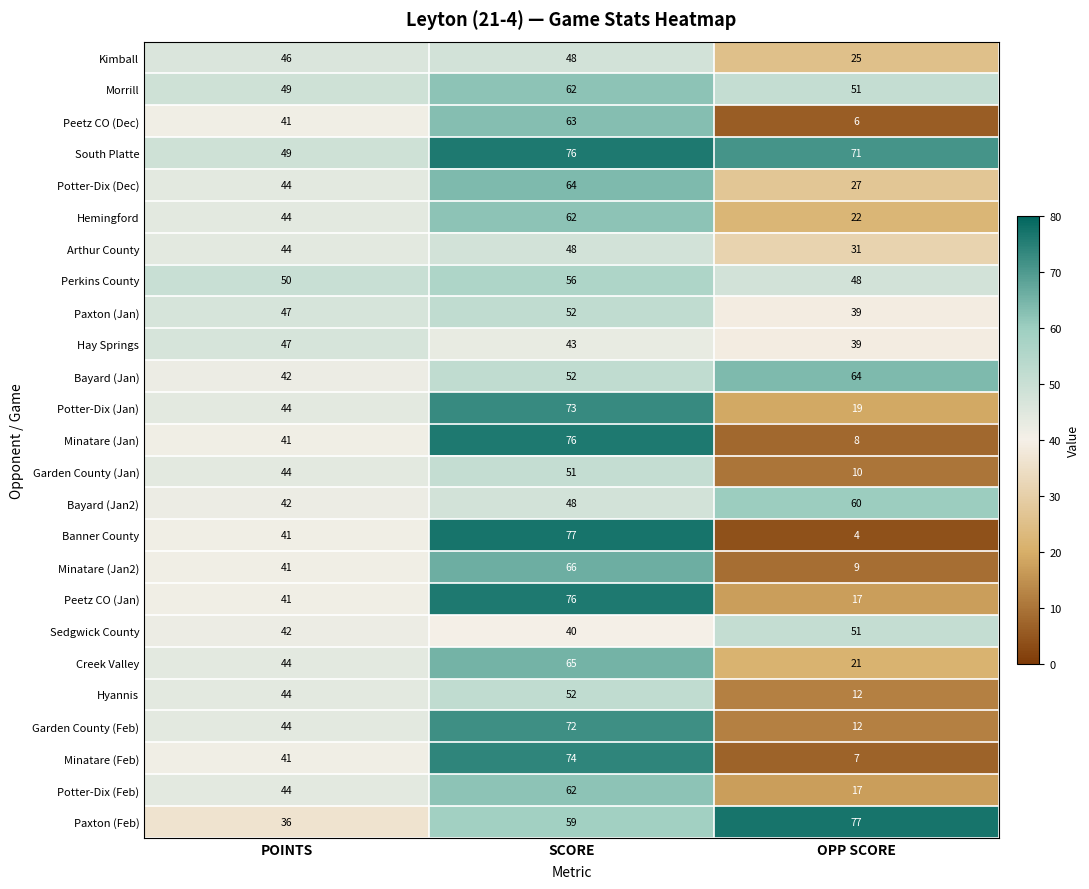

What is the sum of the Garden County (Feb) values at POINTS and SCORE?

116